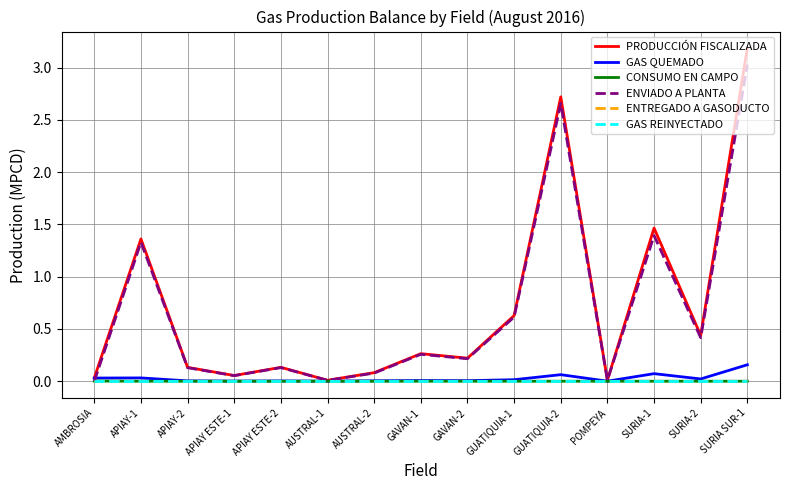

True or false: GAS QUEMADO and ENTREGADO A GASODUCTO cross at least once.

False